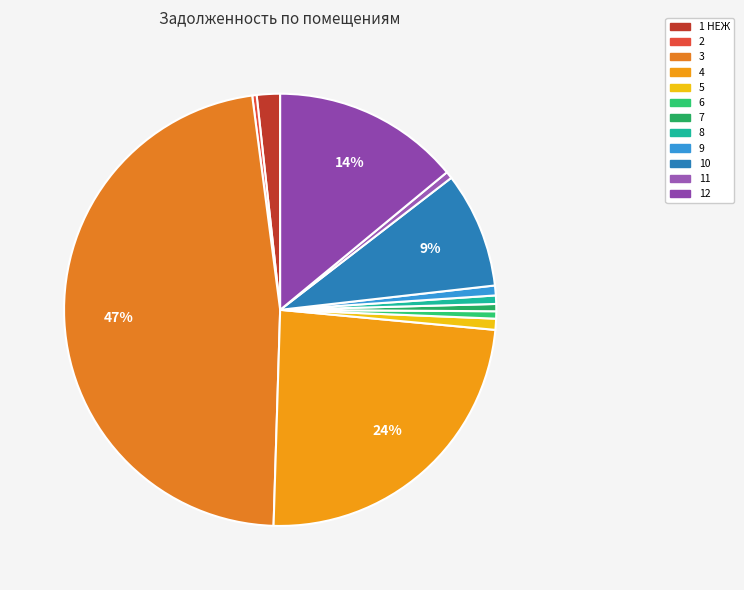

Combined, what portion of the pie is 9 and 4?

24.7%